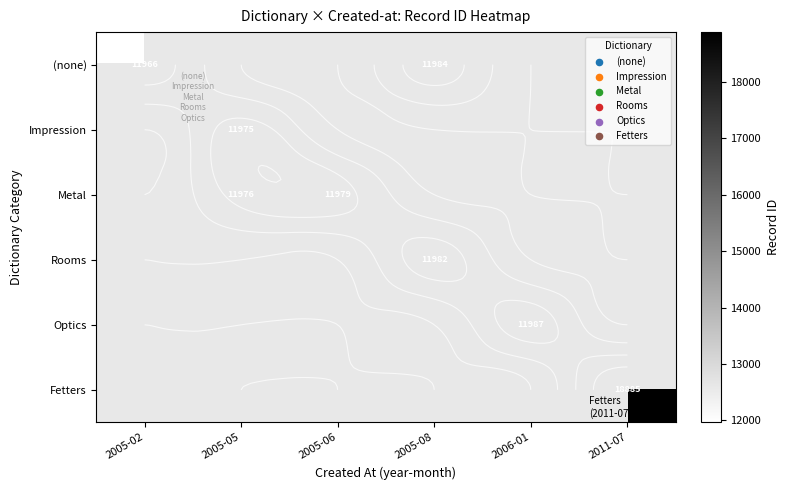

What is the minimum value shown in the chart?

11966.0